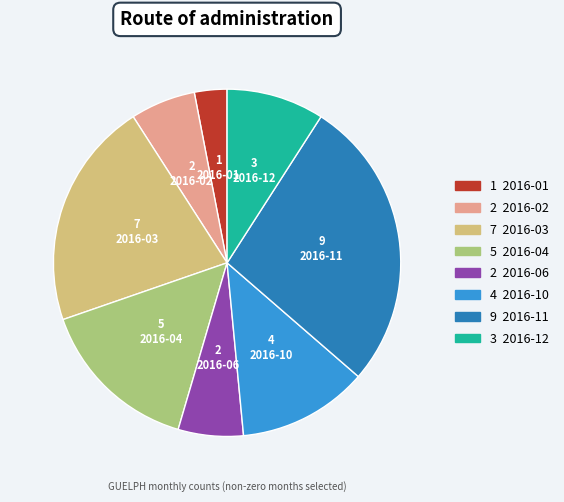

Is there any slice that represents more than half of the pie?

No